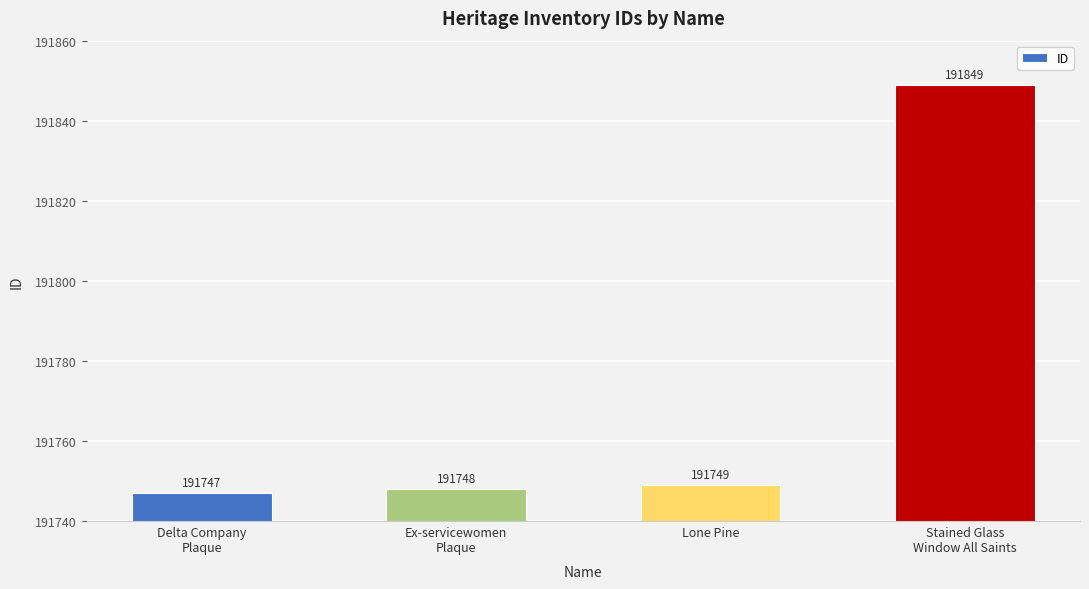

The chart shows a value of 191748 at Ex-servicewomen
Plaque. True or false?

True